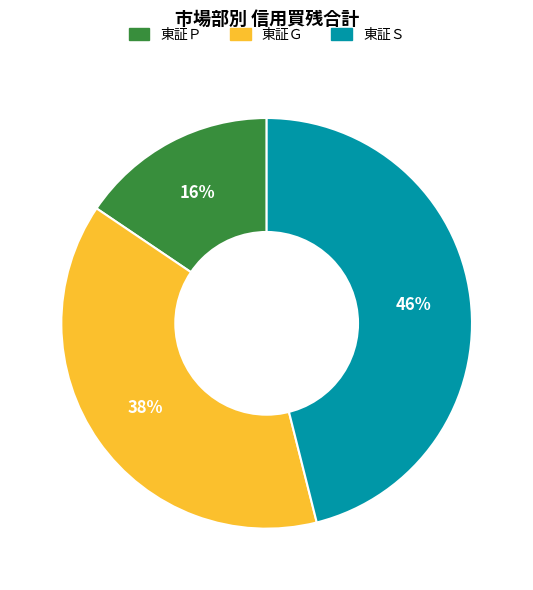

Is it true that 東証Ｐ is 16% of the pie?

True